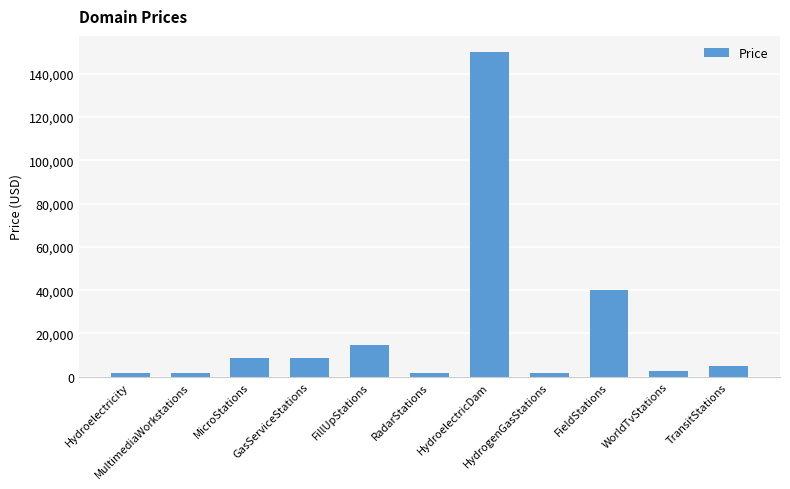

What is the sum of all values?

237768